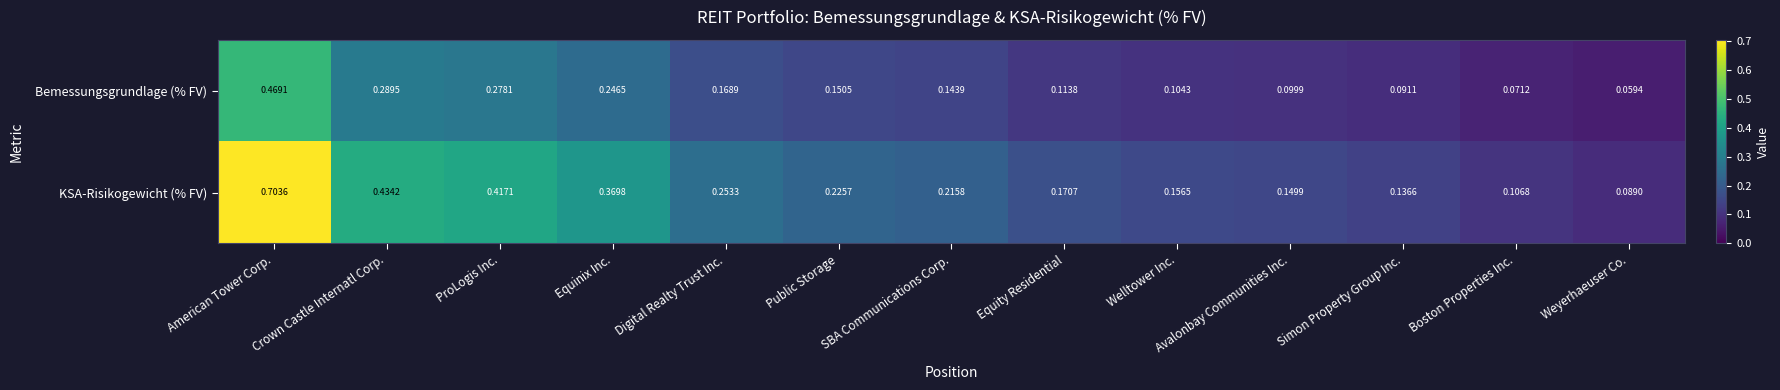

Which series changed the most between Equity Residential and Avalonbay Communities Inc.?

KSA-Risikogewicht (% FV)